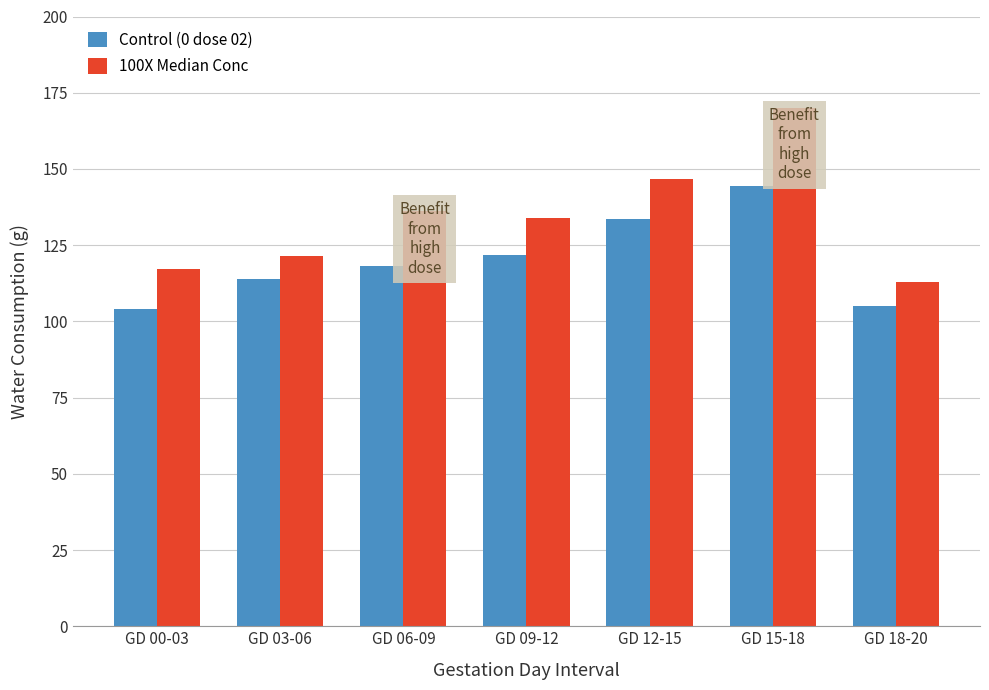

What is the difference between the 100X Median Conc values at GD 09-12 and GD 00-03?

16.6